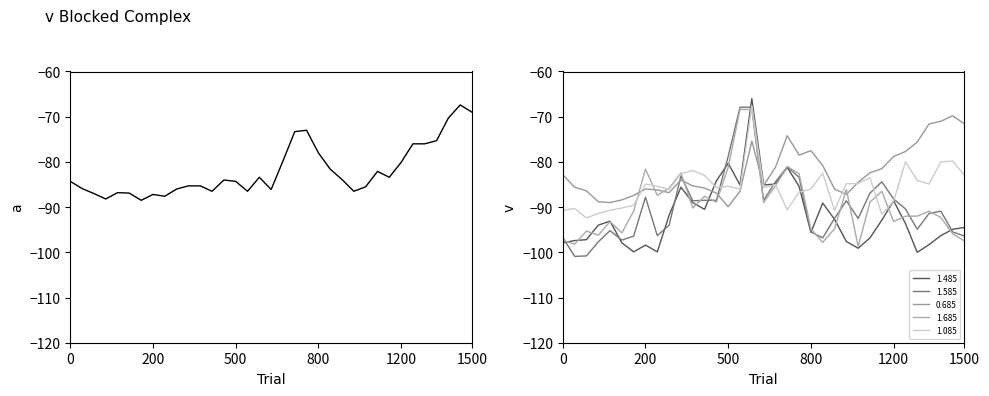

The value of 0.685 at 2006/12/02 05:30 is -119.5. True or false?

False